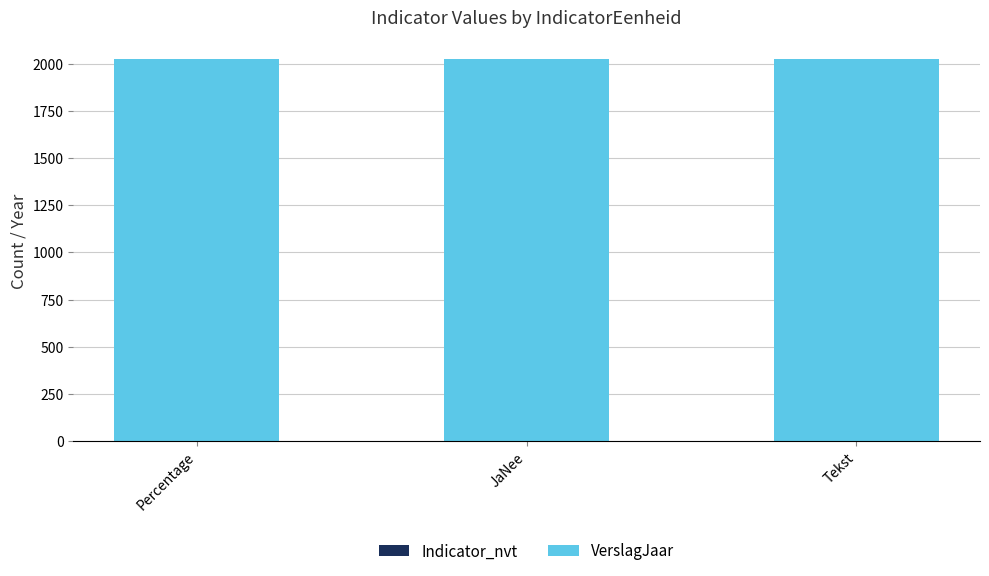

What is the total value across all series at Tekst?

2024